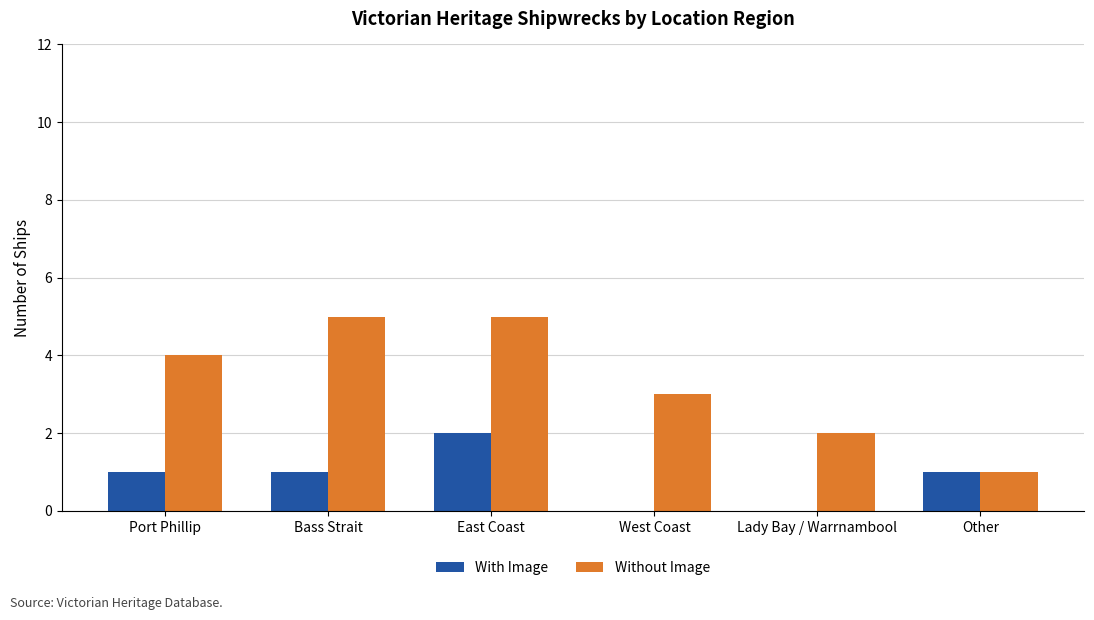

What is the sum of the Without Image values at Bass Strait and Lady Bay / Warrnambool?

7